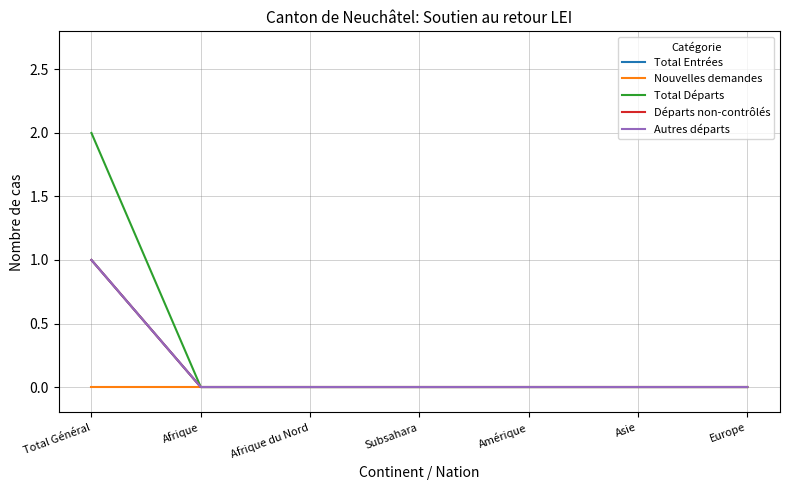

Does the chart have visible grid lines?

Yes